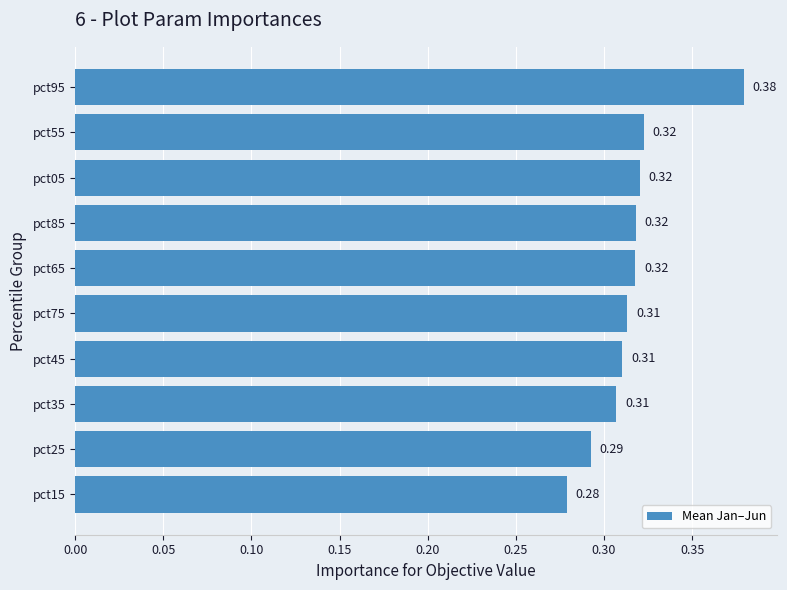

What is the sum of the values at pct65 and pct85?

0.6